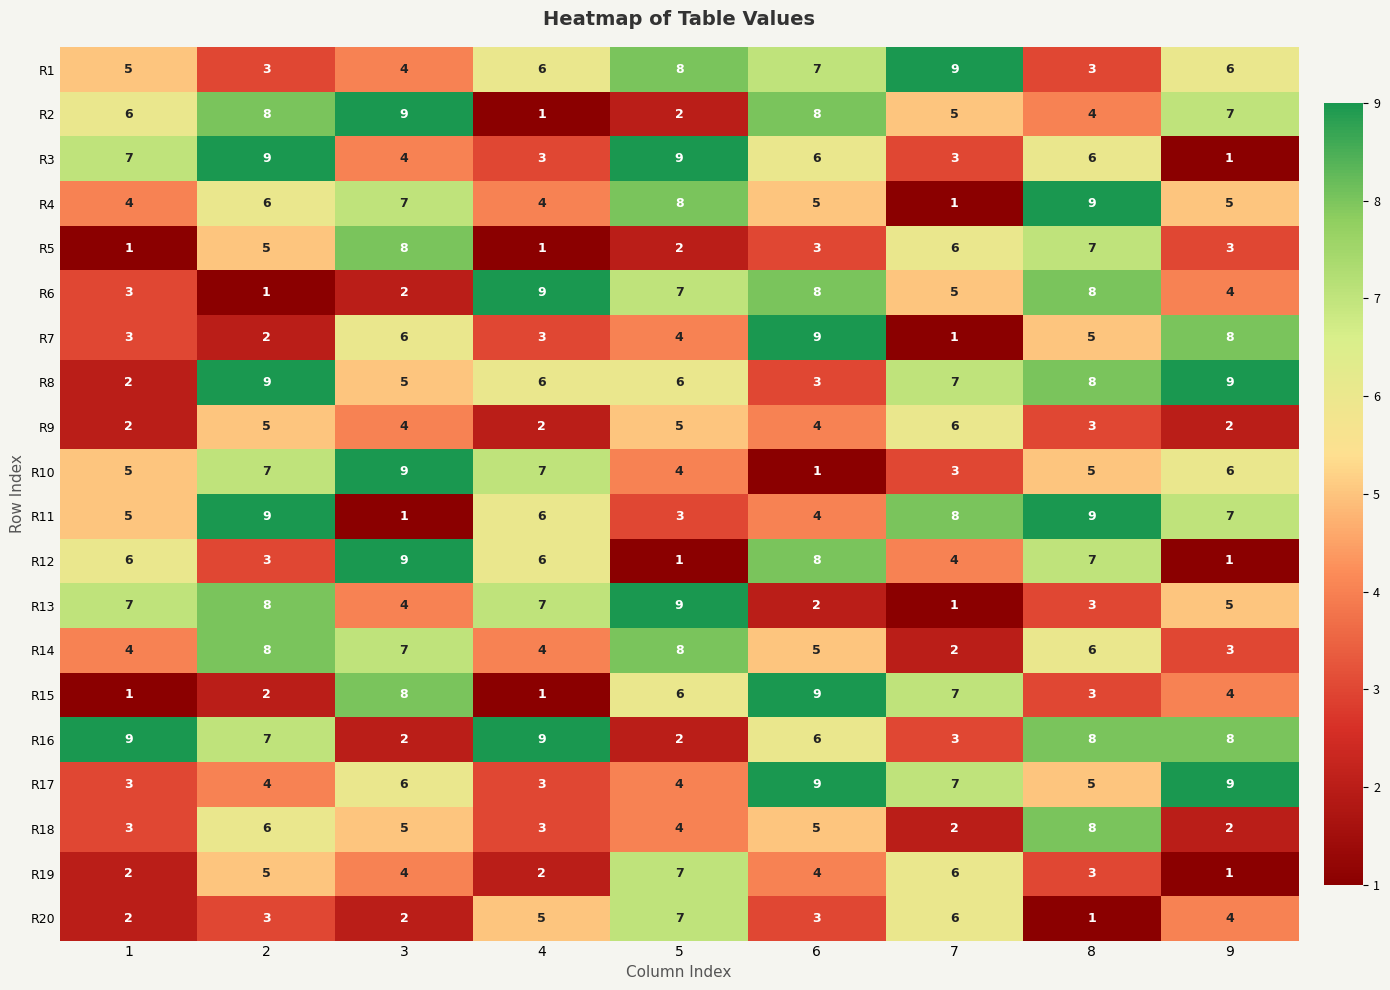

What is the sum of the R3 values at 9 and 7?

4